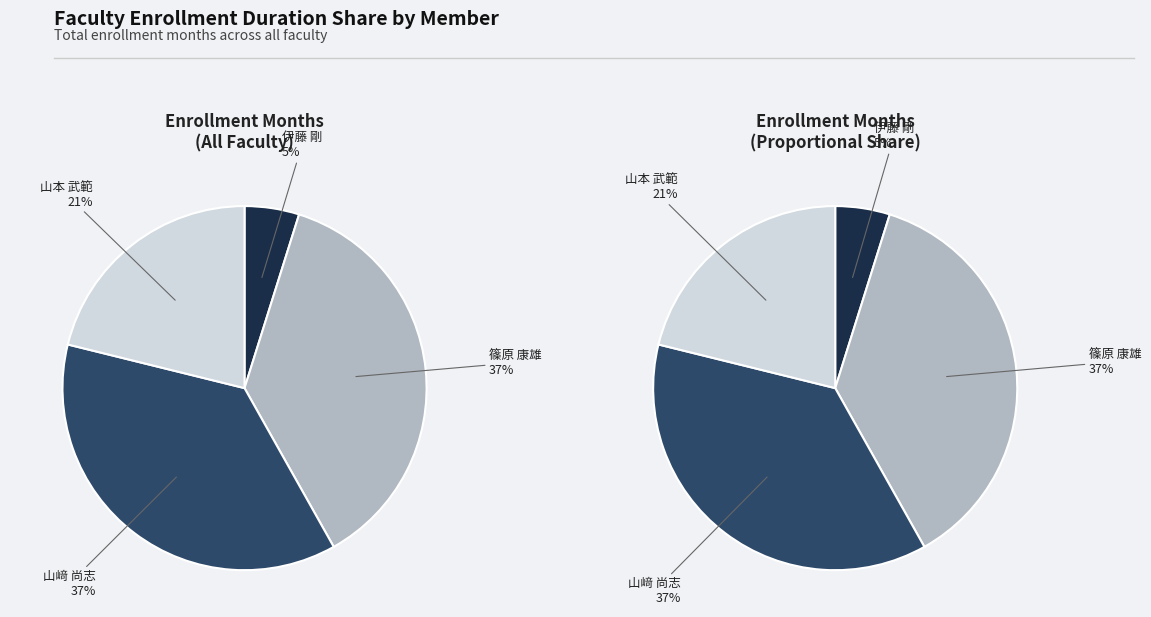

Count the number of slices in the pie.

4